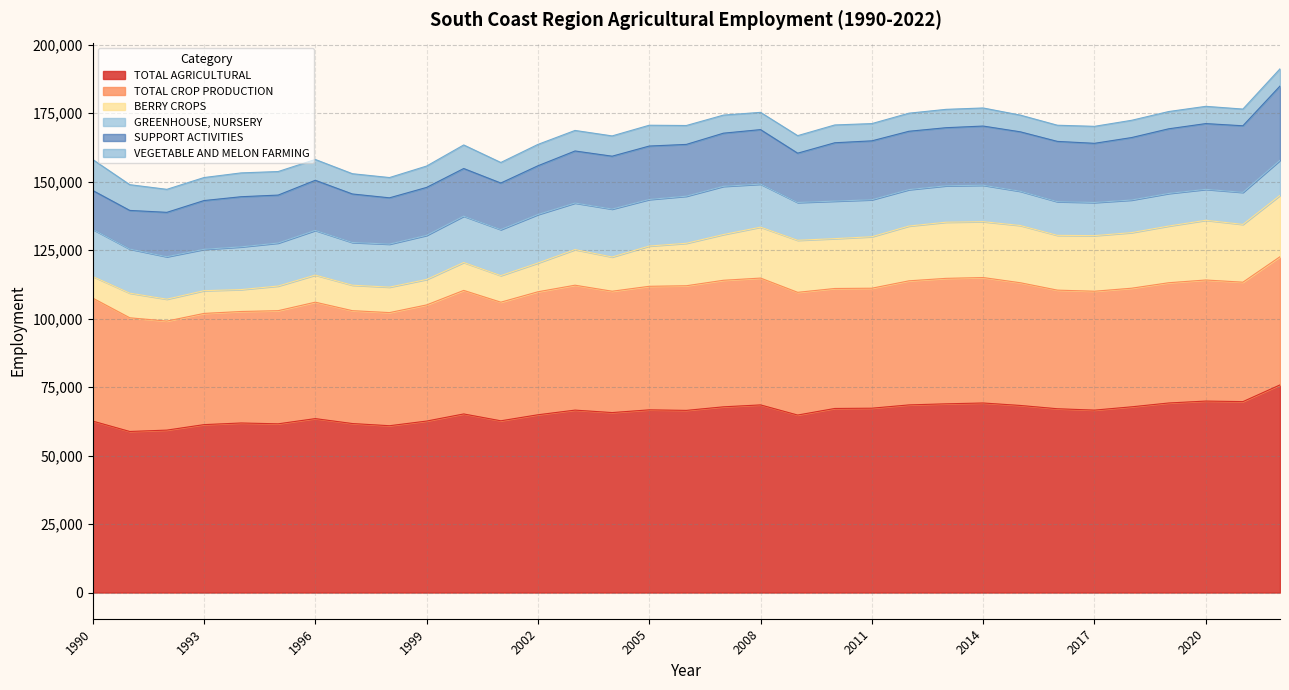

Which series changed the most between 1991 and 2015?

BERRY CROPS